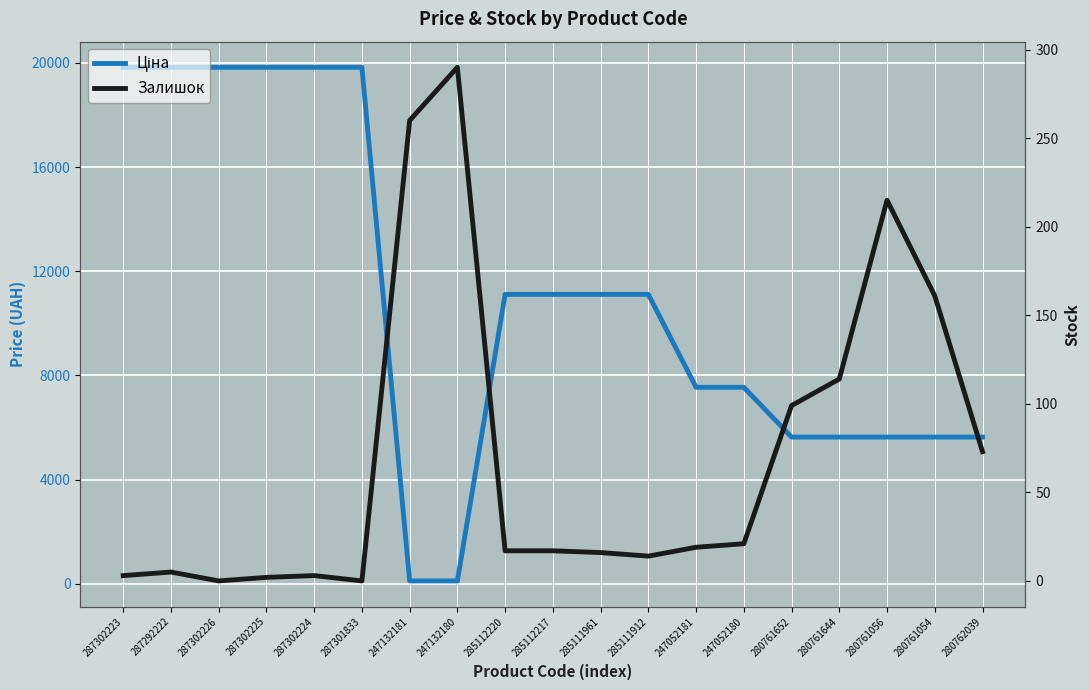

At which category is the sum across all series the highest?

287292222